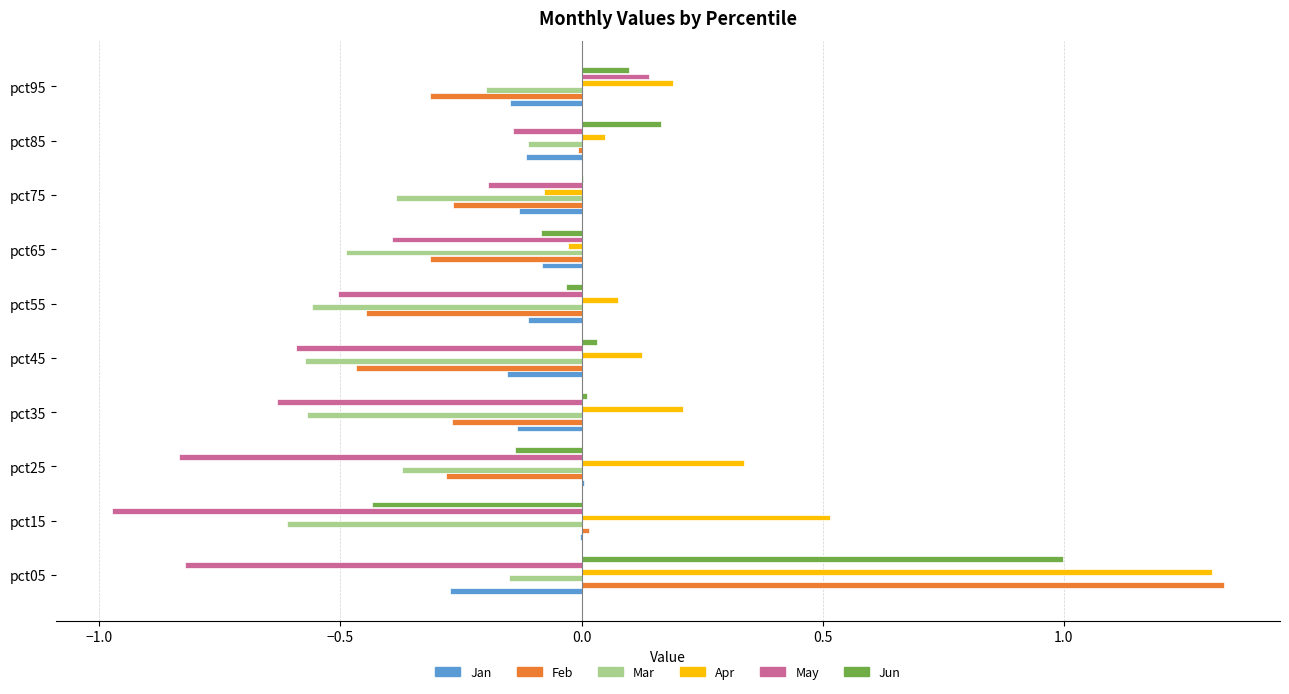

Which series has the widest spread of values?

Feb